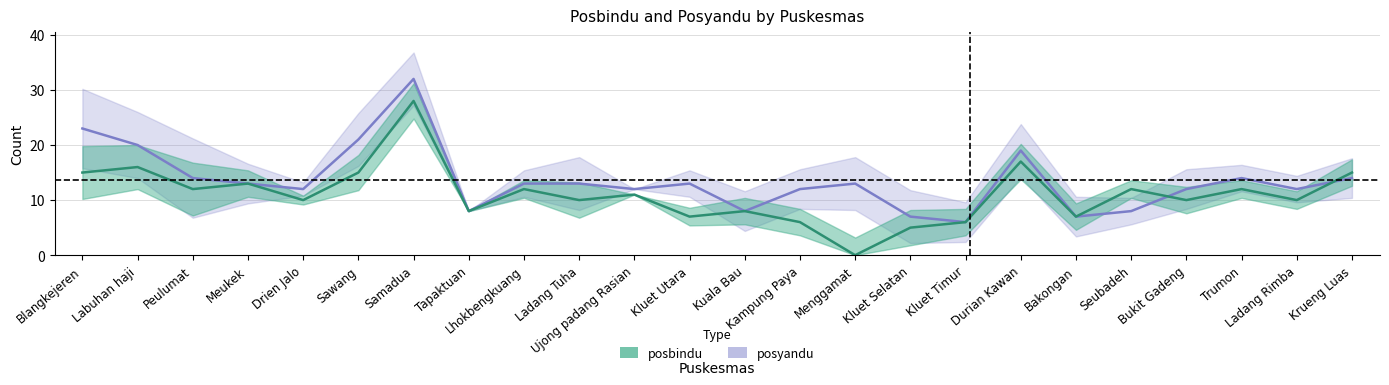

What position from the right is Krueng Luas?

1